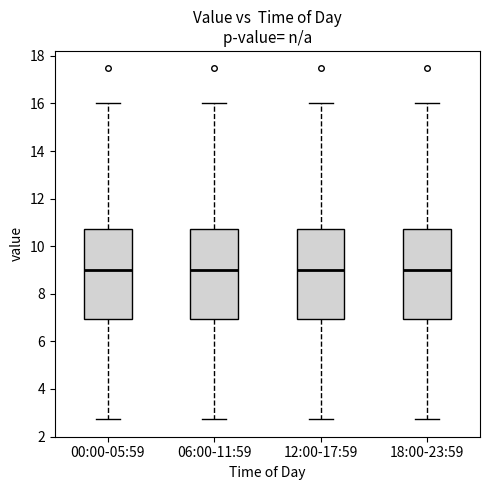

Where does the upper whisker of the box for 06:00-11:59 end on the y-axis? The values are not printed on the chart, so give them approximately, as read against the axis.

16.0